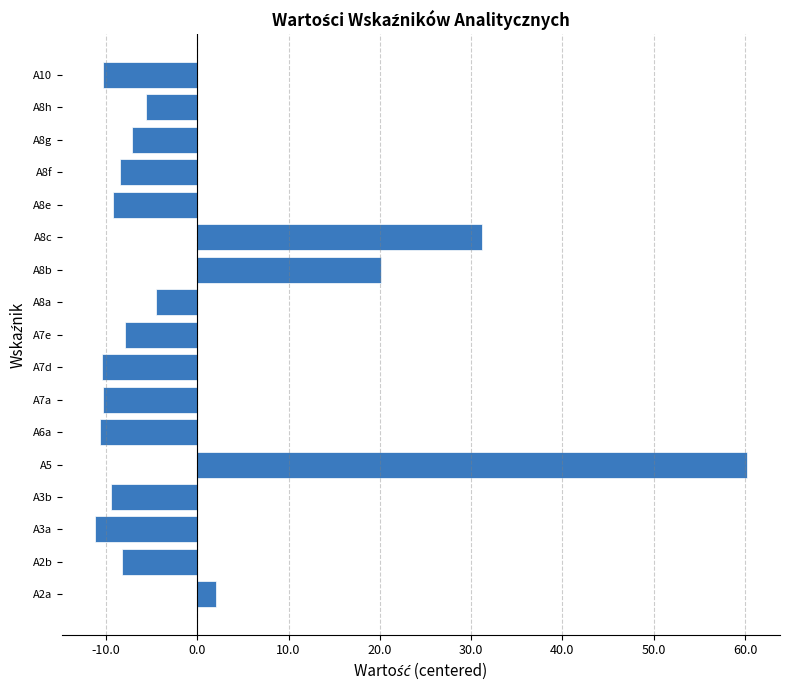

How many series are shown in this chart?

1